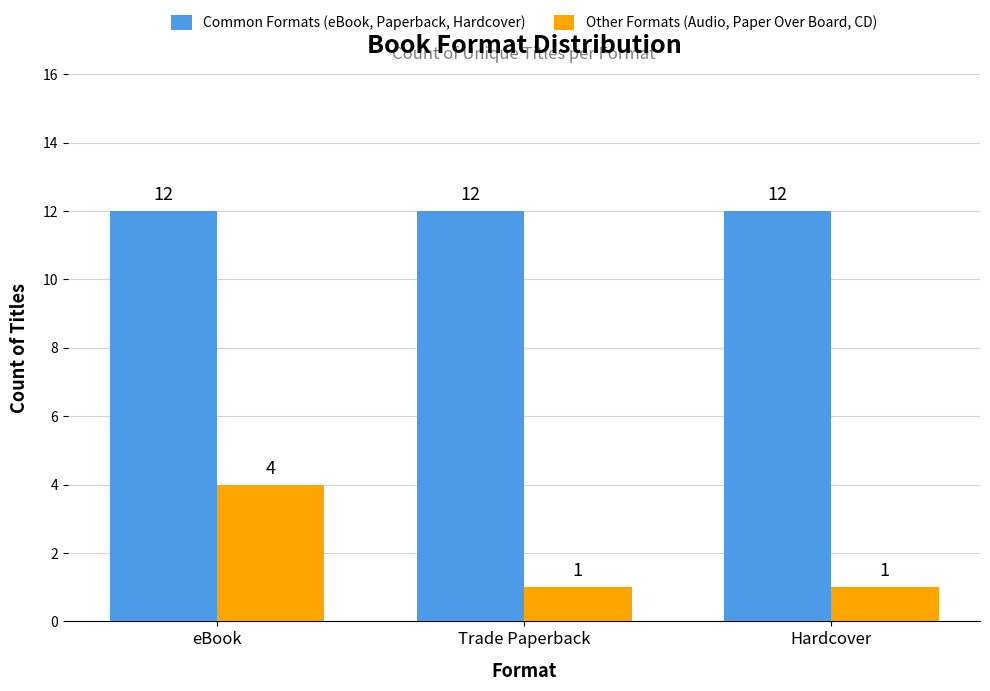

Which series changed the most between eBook and Trade Paperback?

Other Formats (Audio, Paper Over Board, CD)